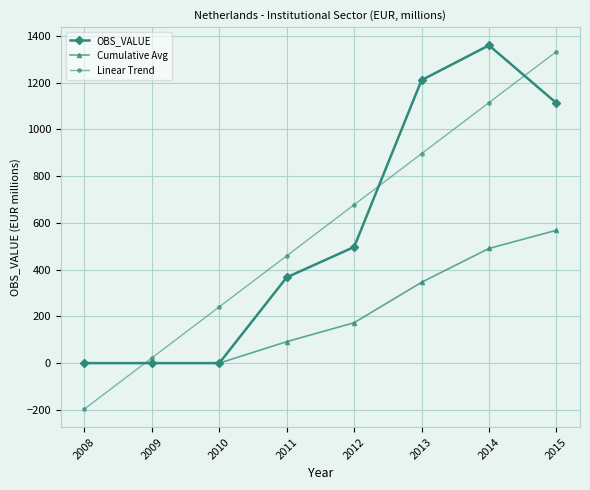

Where is Cumulative Avg nearest to the value 284?

2013